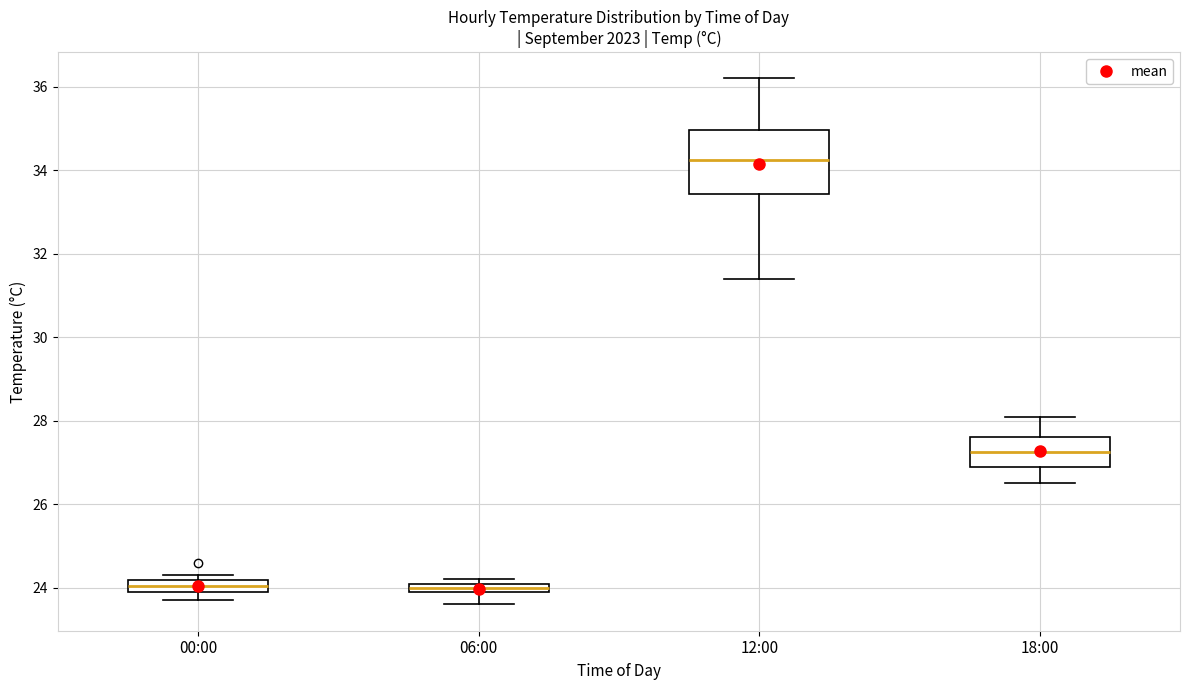

Where does the upper whisker of the box for 12:00 end on the y-axis? The values are not printed on the chart, so give them approximately, as read against the axis.

36.2